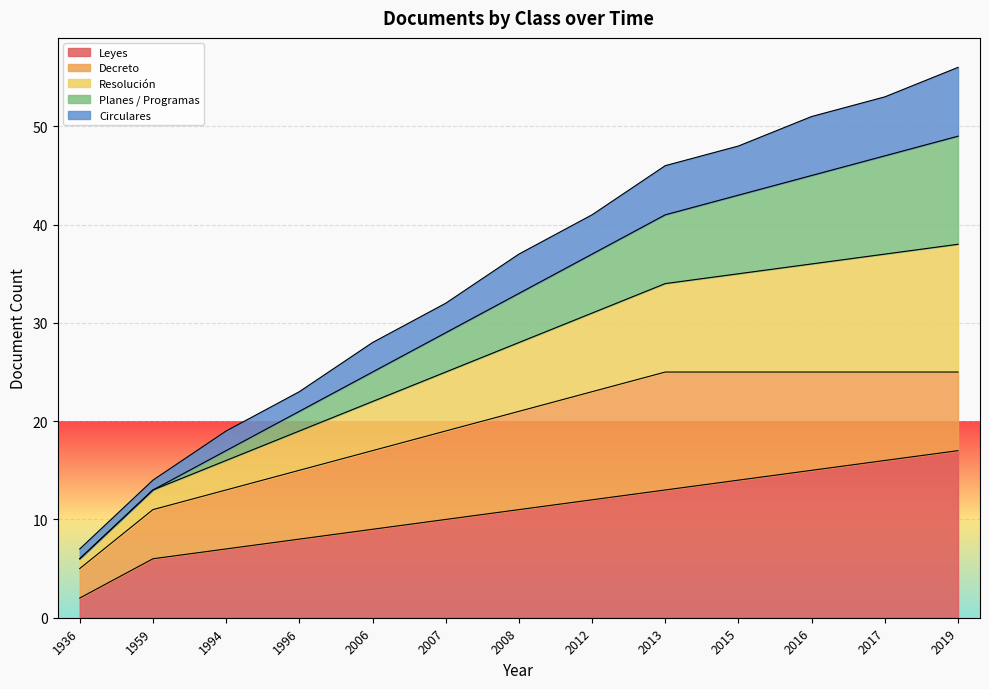

True or false: Leyes has a value of 13 at 2013.

True